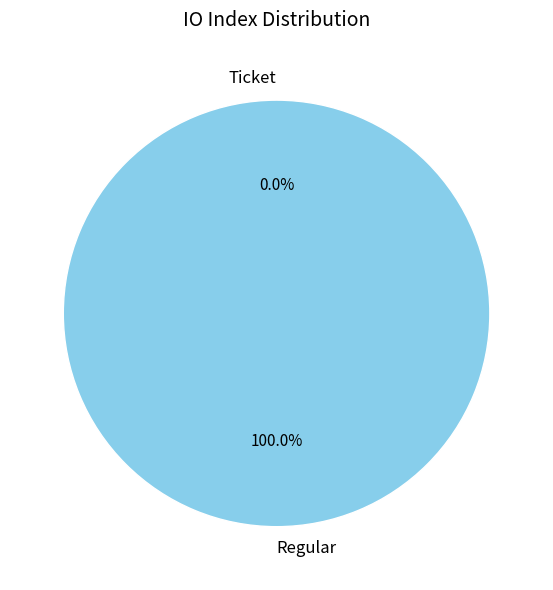

To the nearest percent, what is the difference between the largest and smallest slice percentages?

100%